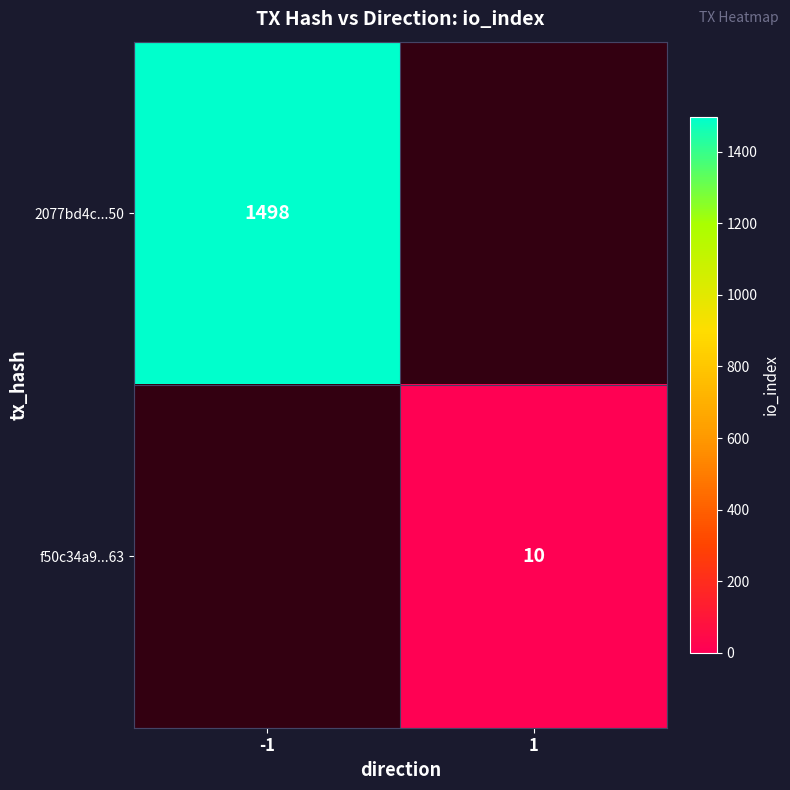

The value of f50c34a9...63 at 1 is 10. True or false?

True